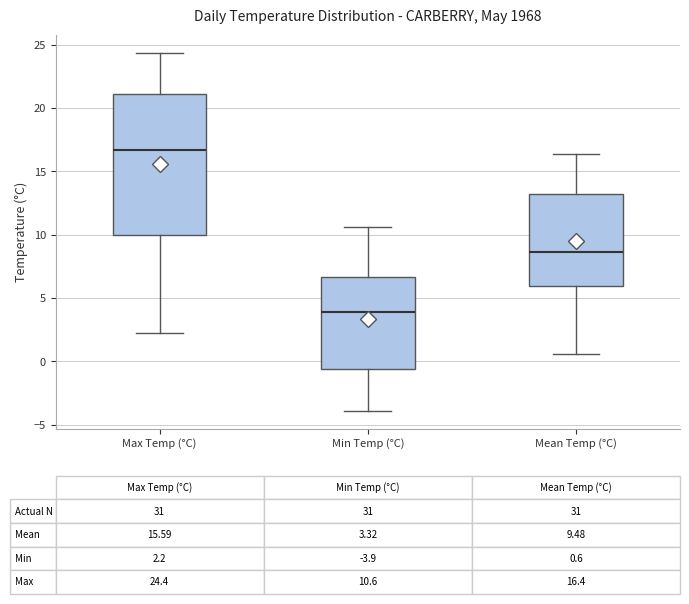

Which box is the tallest, from its lower edge to its upper edge?

Max Temp (°C)